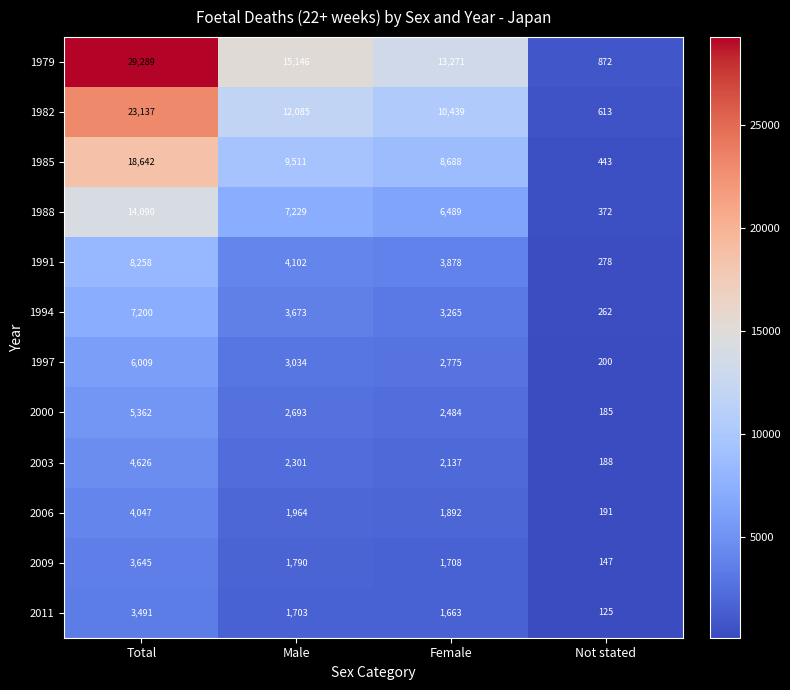

What is the difference between the maximum and minimum values in the 1988 series?

13718